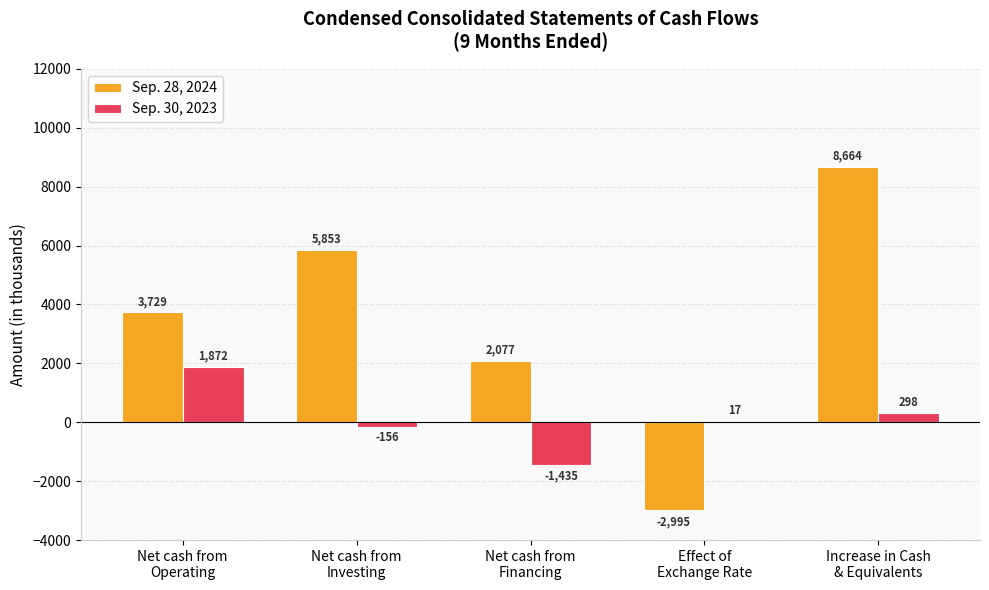

What is the highest value of the Sep. 30, 2023 series?

1872